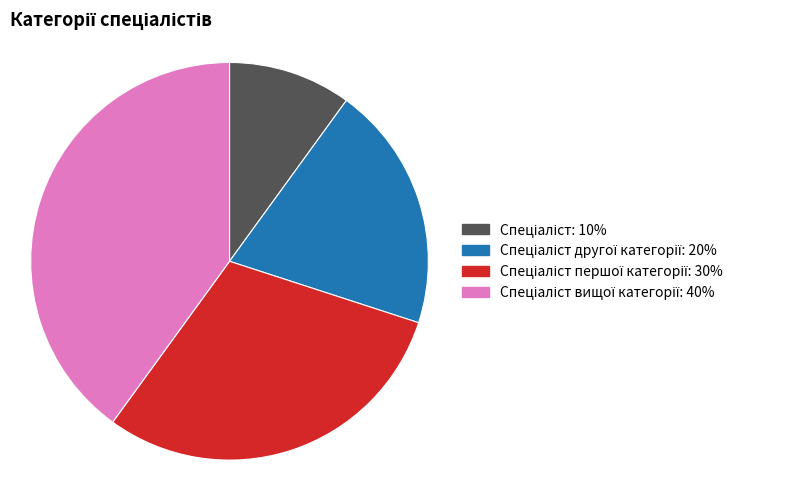

Does any single category account for the majority?

No